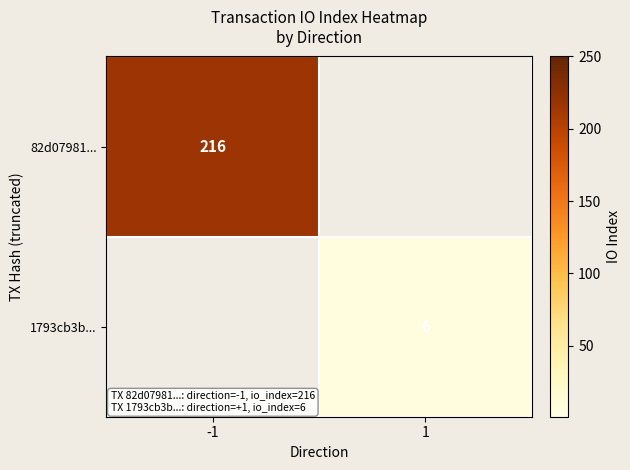

How many data points does each series have?

2